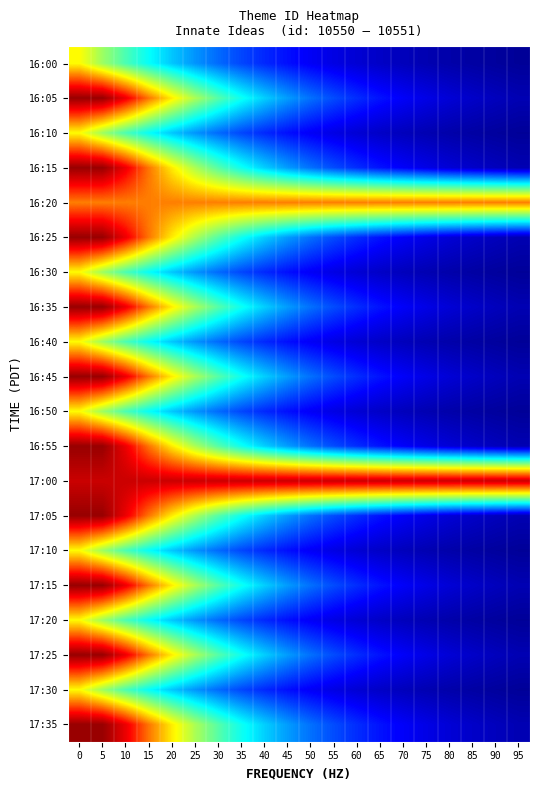

Which label corresponds to the smallest value in the chart?

95